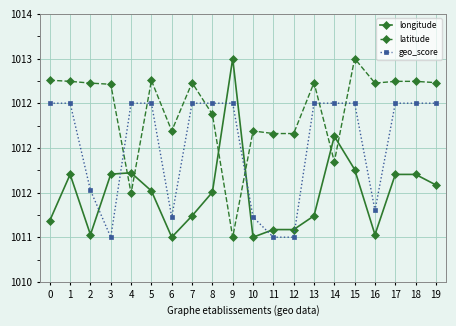

What are all the series names shown in the legend?

longitude, latitude, geo_score